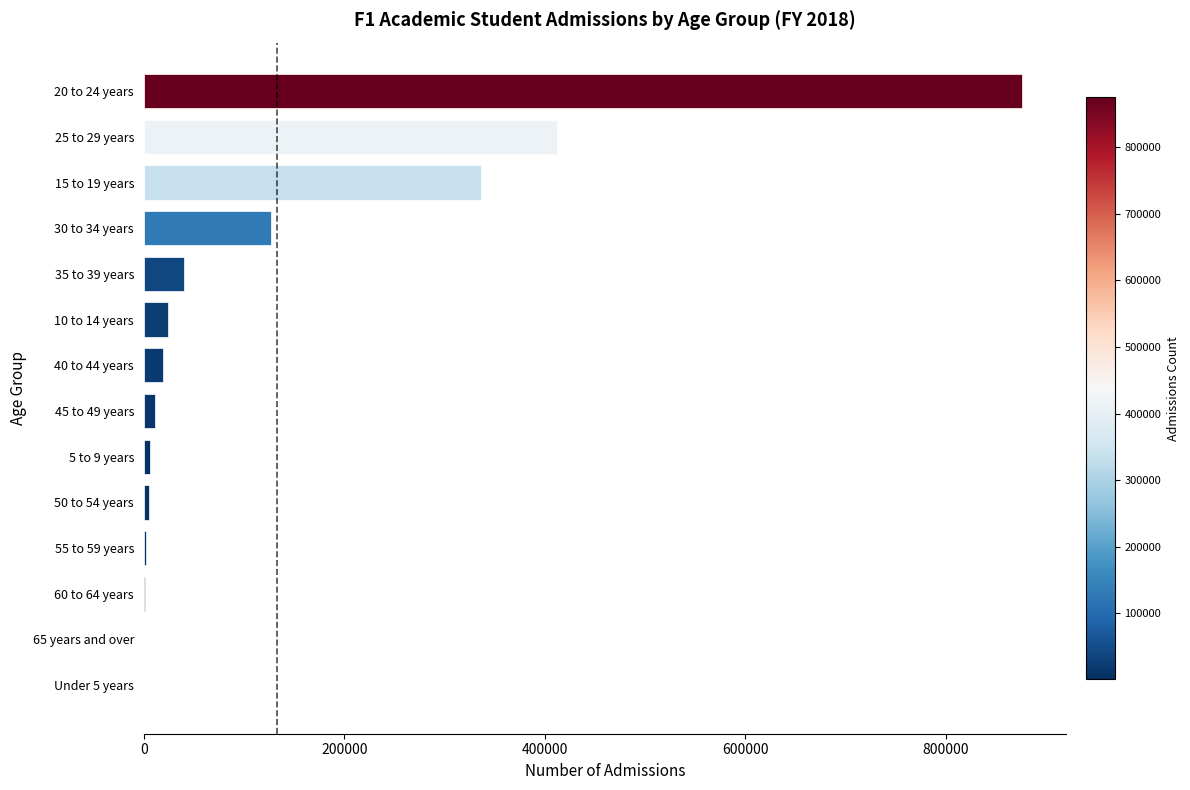

What is the sum of all values?

1862771